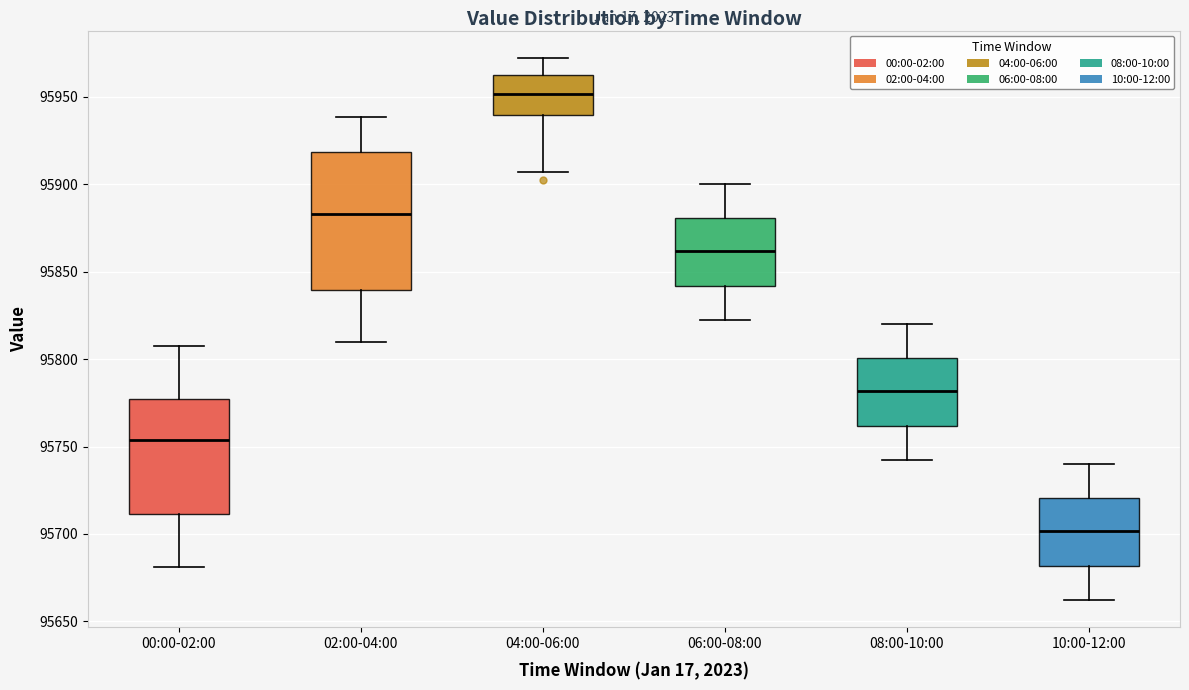

Where is the lower edge of the box for 06:00-08:00 on the y-axis? The values are not printed on the chart, so give them approximately, as read against the axis.

95840